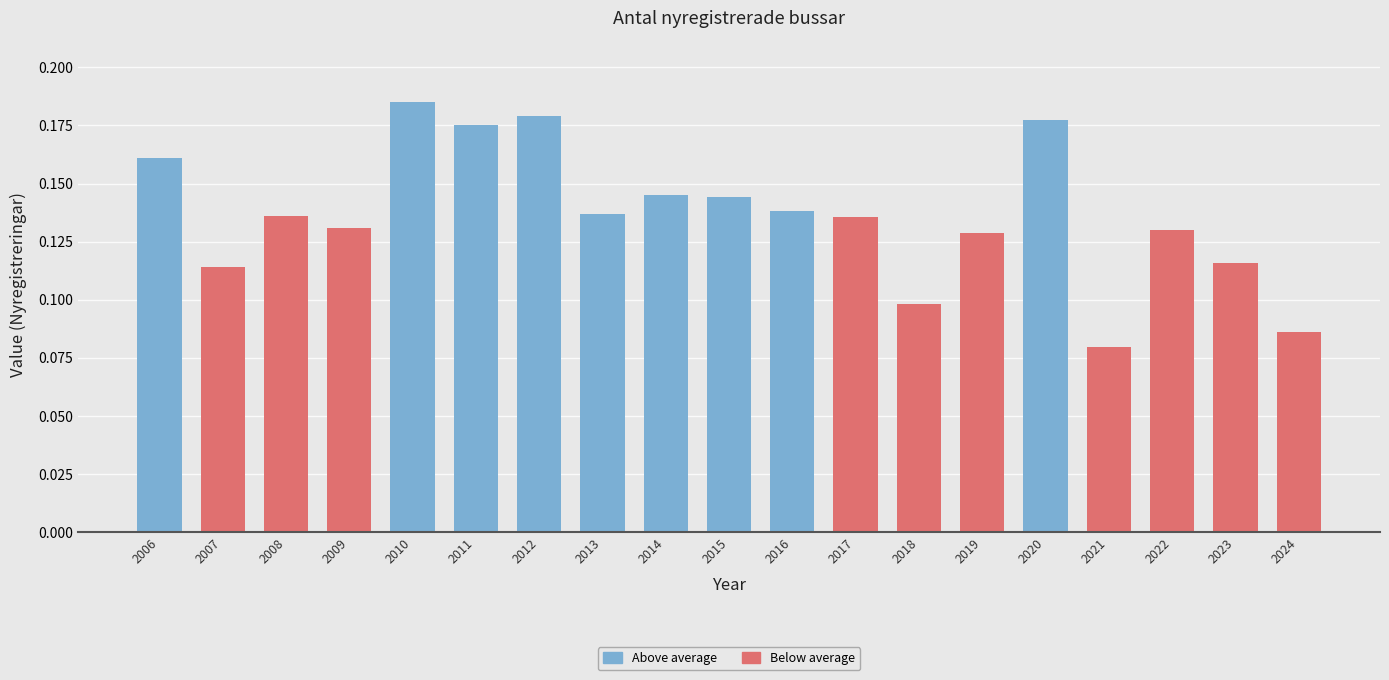

How many values are between 0 and 1?

19